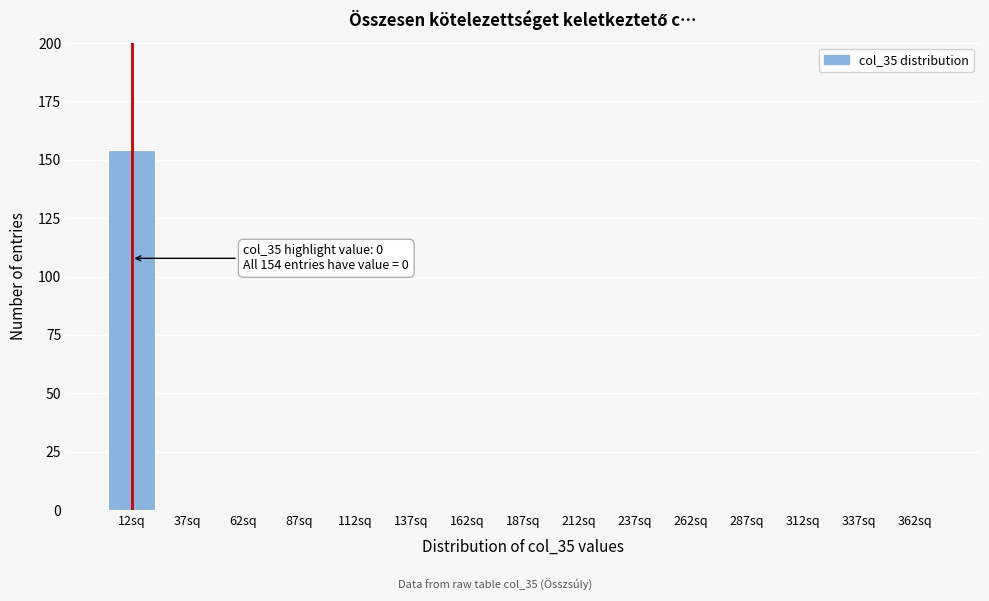

Reading left to right, list all the values displayed in this chart.

12sq=154	37sq=0	62sq=0	87sq=0	112sq=0	137sq=0	162sq=0	187sq=0	212sq=0	237sq=0	262sq=0	287sq=0	312sq=0	337sq=0	362sq=0